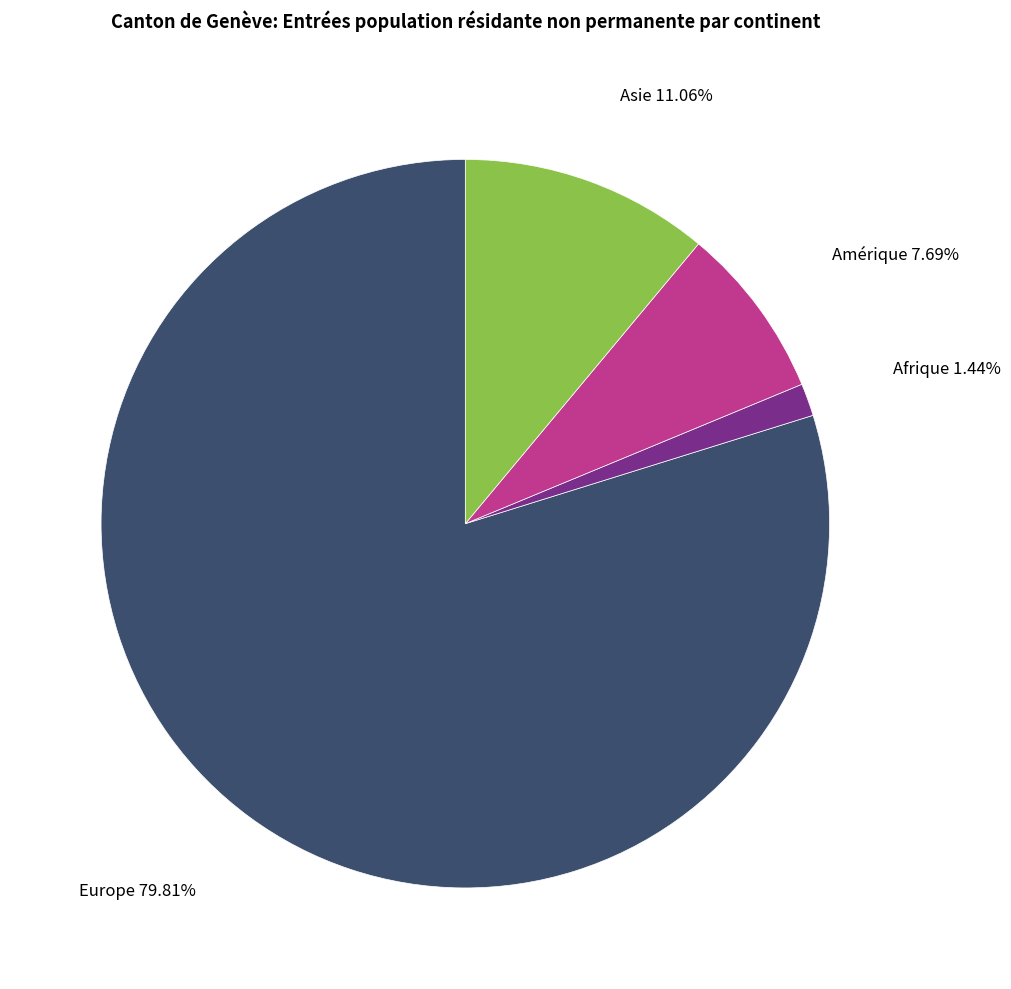

What is the ratio of the value at Europe to the value at Amérique?

10.4